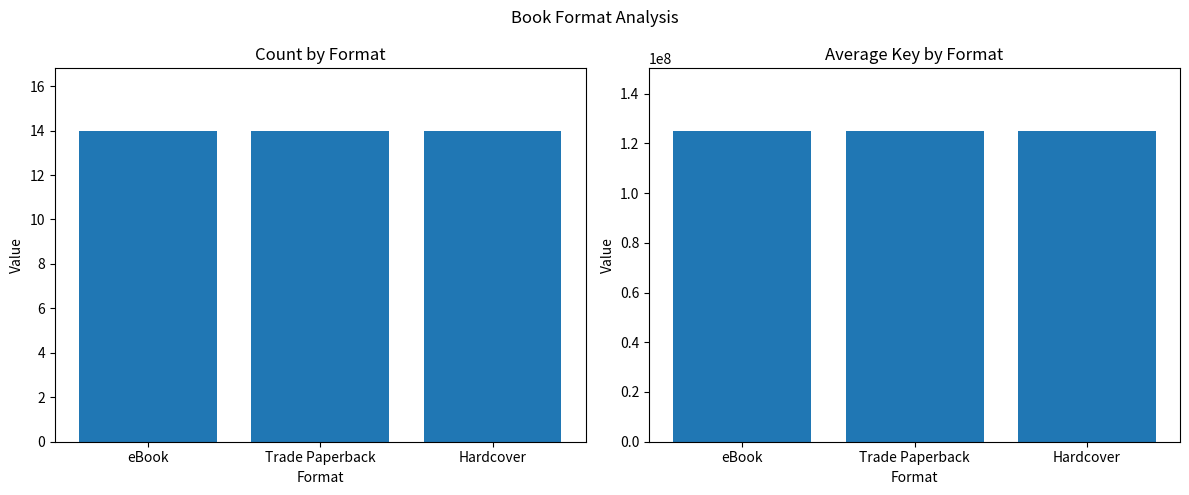

At eBook, list the series in order from largest to smallest.

Trade Paperback, eBook